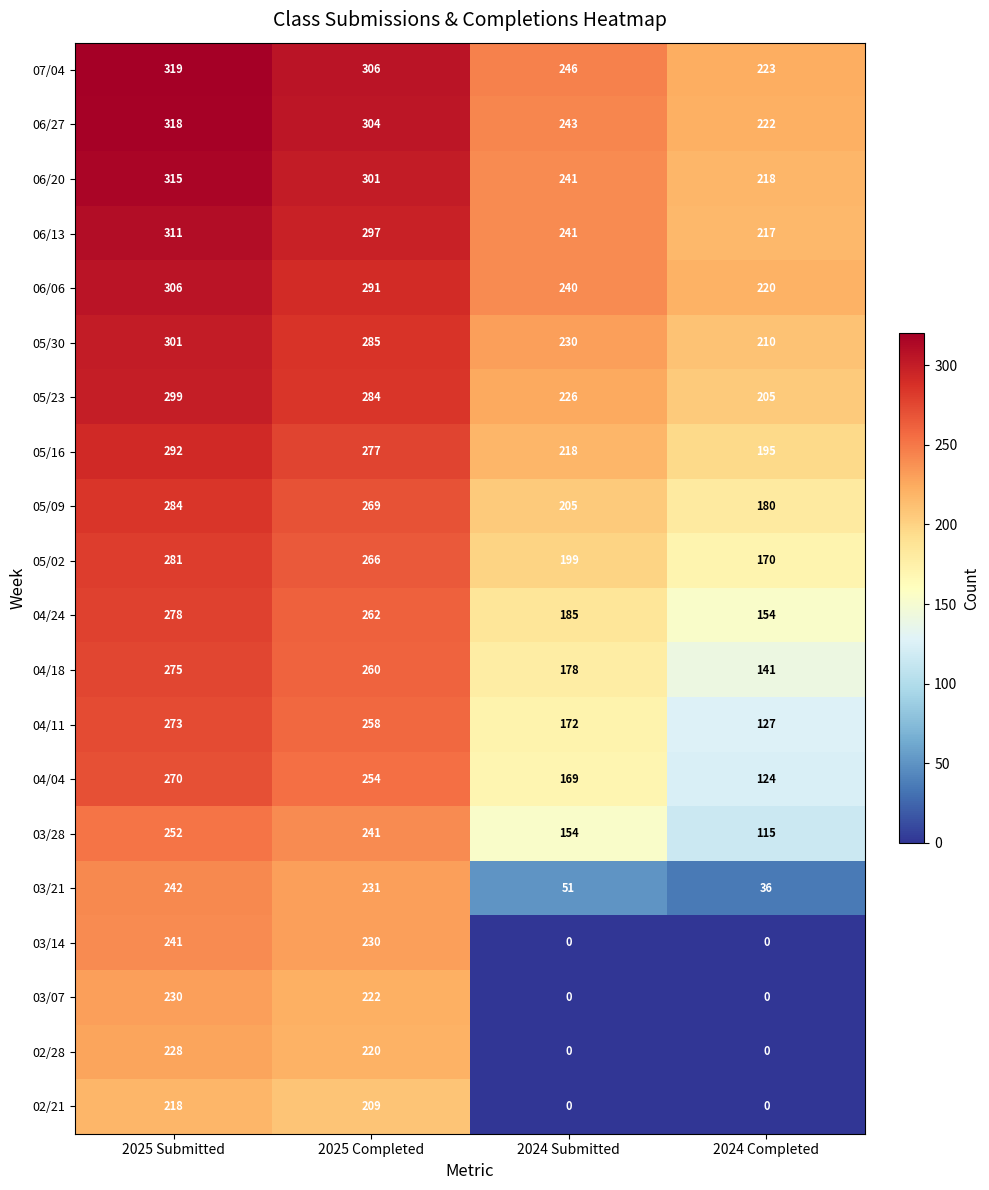

What is the spread (max minus min) of values at 2025 Completed?

97